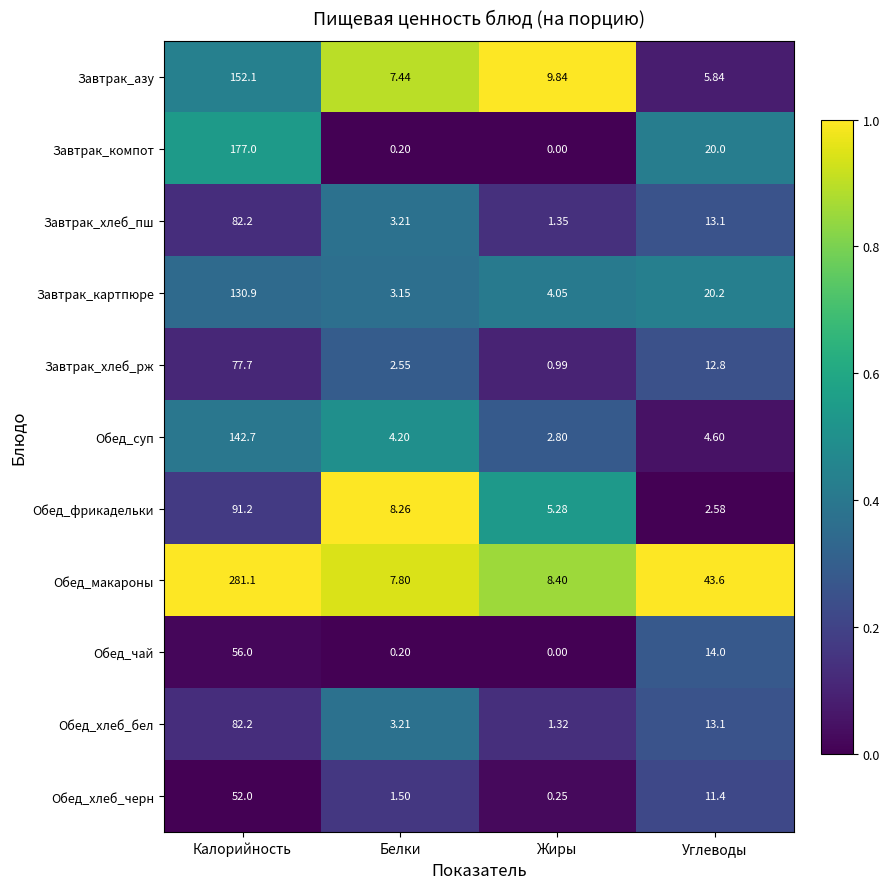

Which series has the largest total across all categories?

Обед_макароны